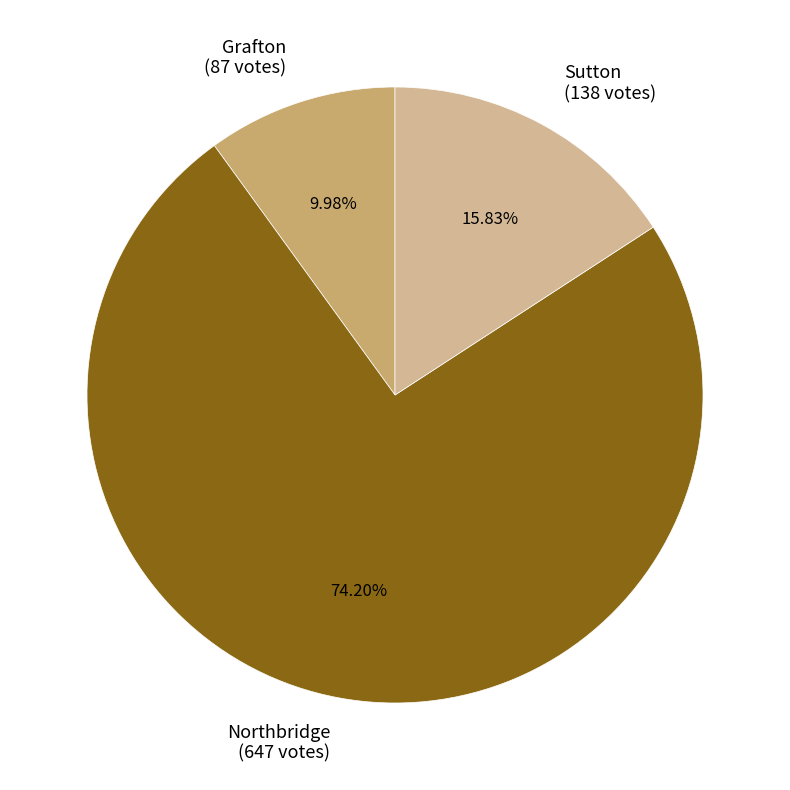

What is the ratio of the value at Grafton (87 votes) to the value at Sutton (138 votes)?

0.6